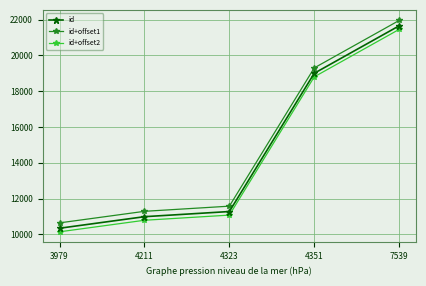

Rank the series by their maximum value, from highest to lowest.

id+offset1, id, id+offset2